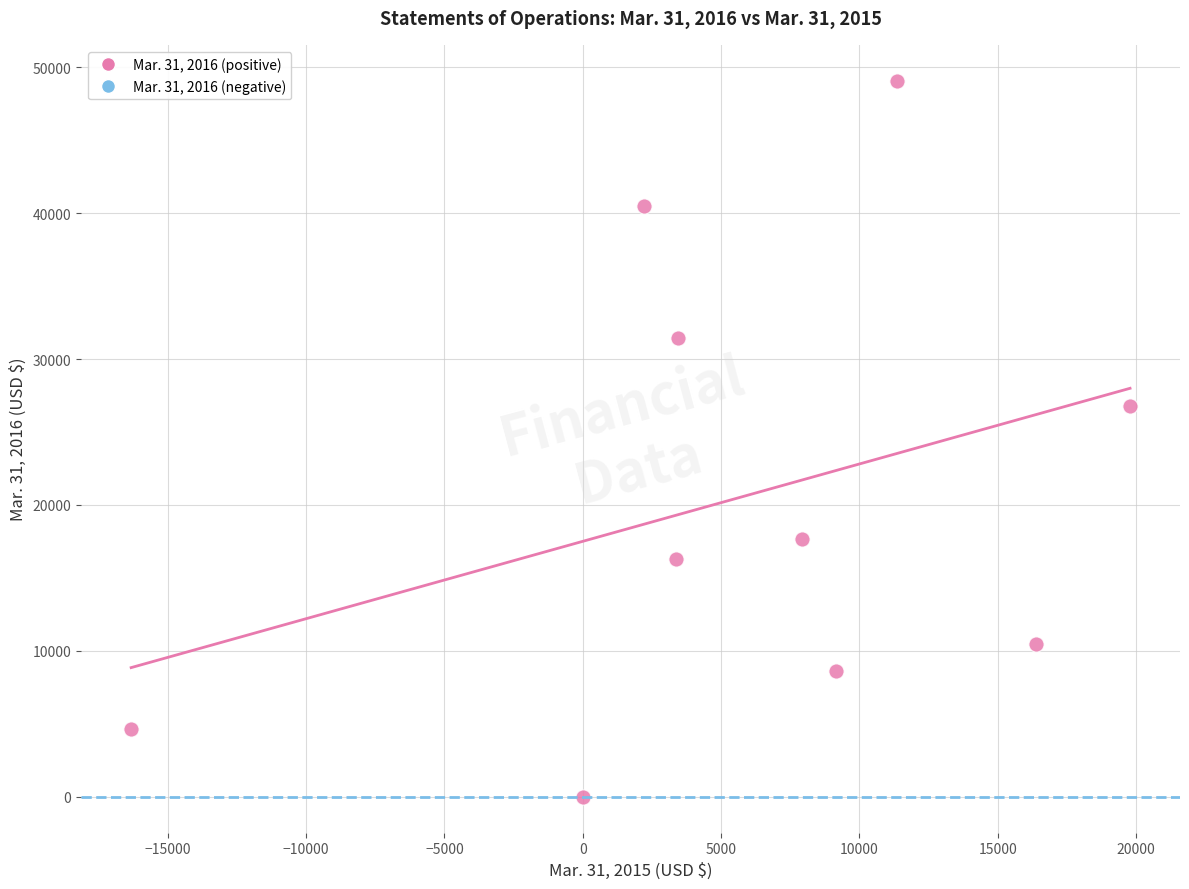

What is the average X value?

5736